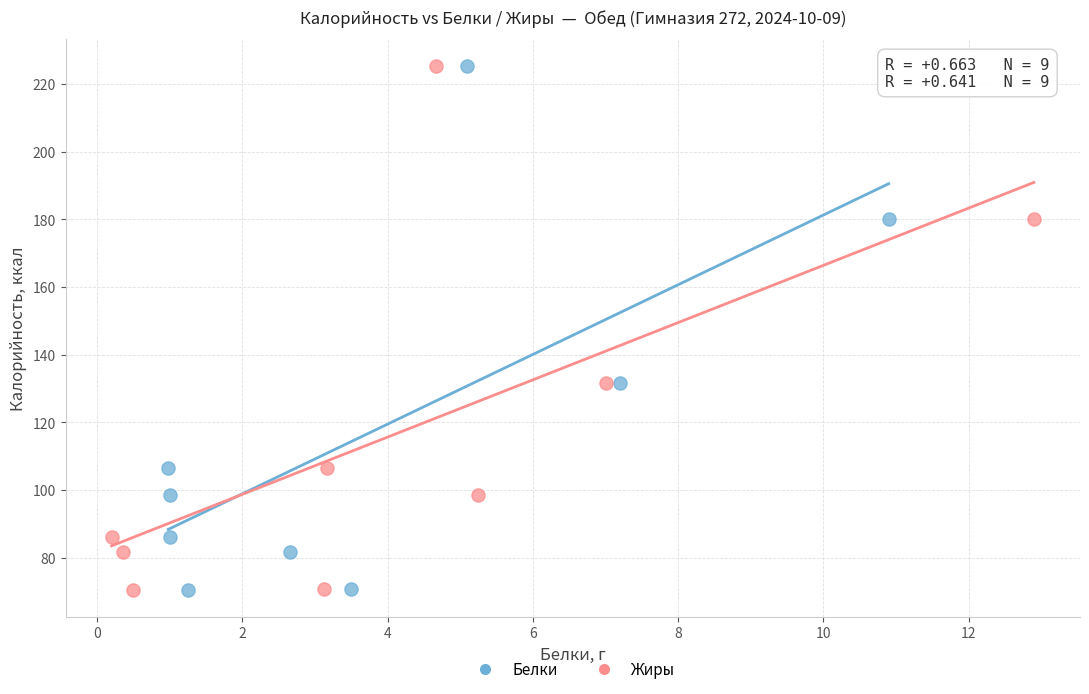

What are all the series names shown in the legend?

Белки, Жиры